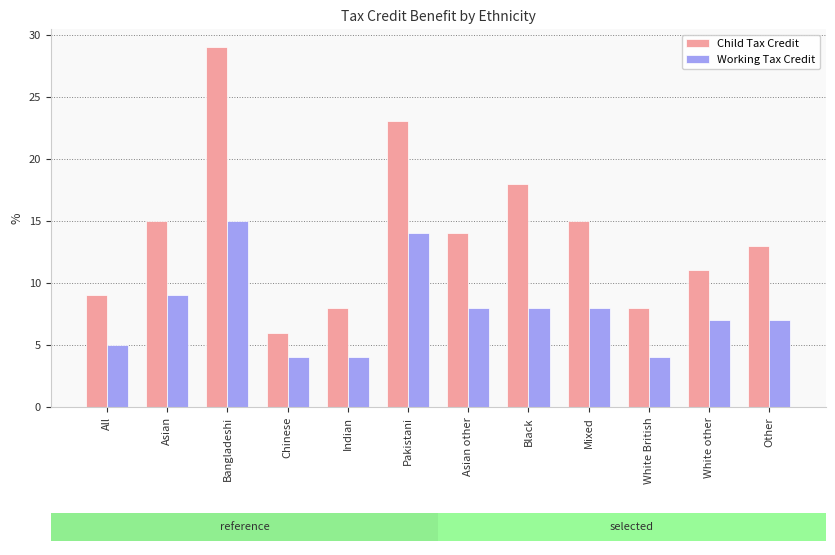

The Child Tax Credit series shows 29 at Bangladeshi. True or false?

True